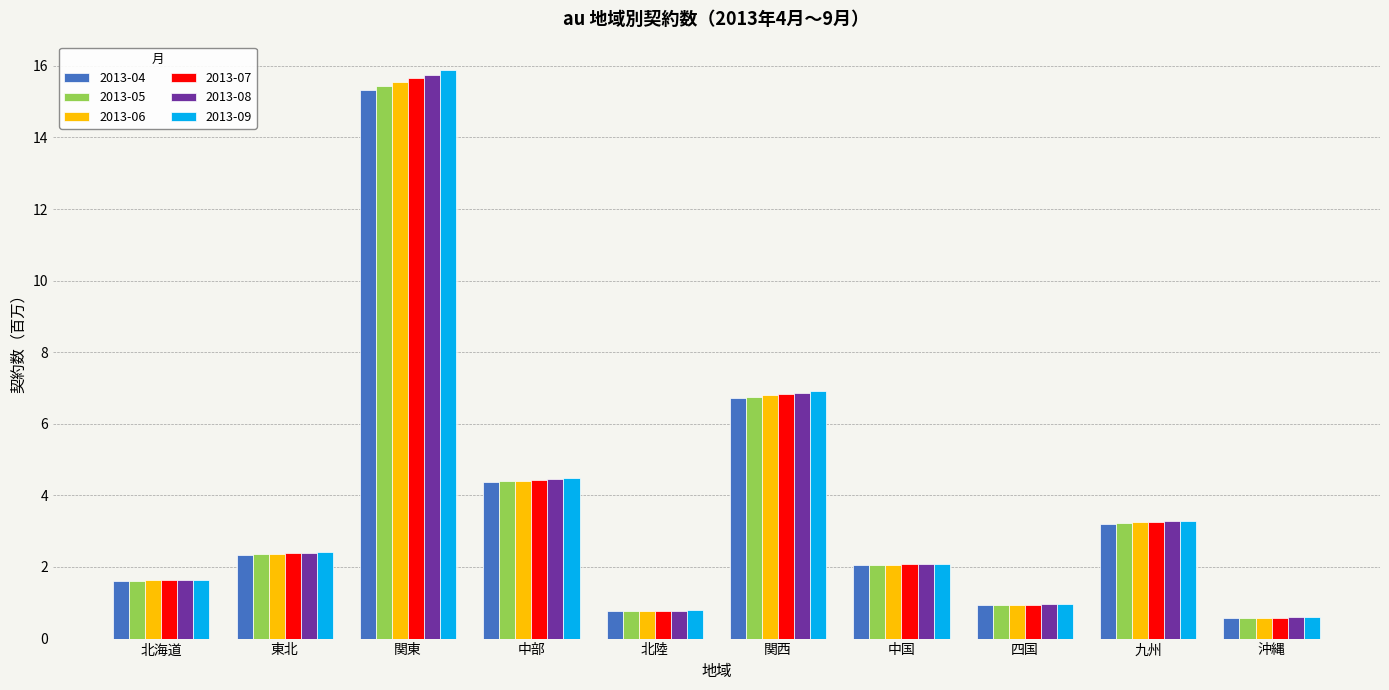

What position from the right is 中部?

7